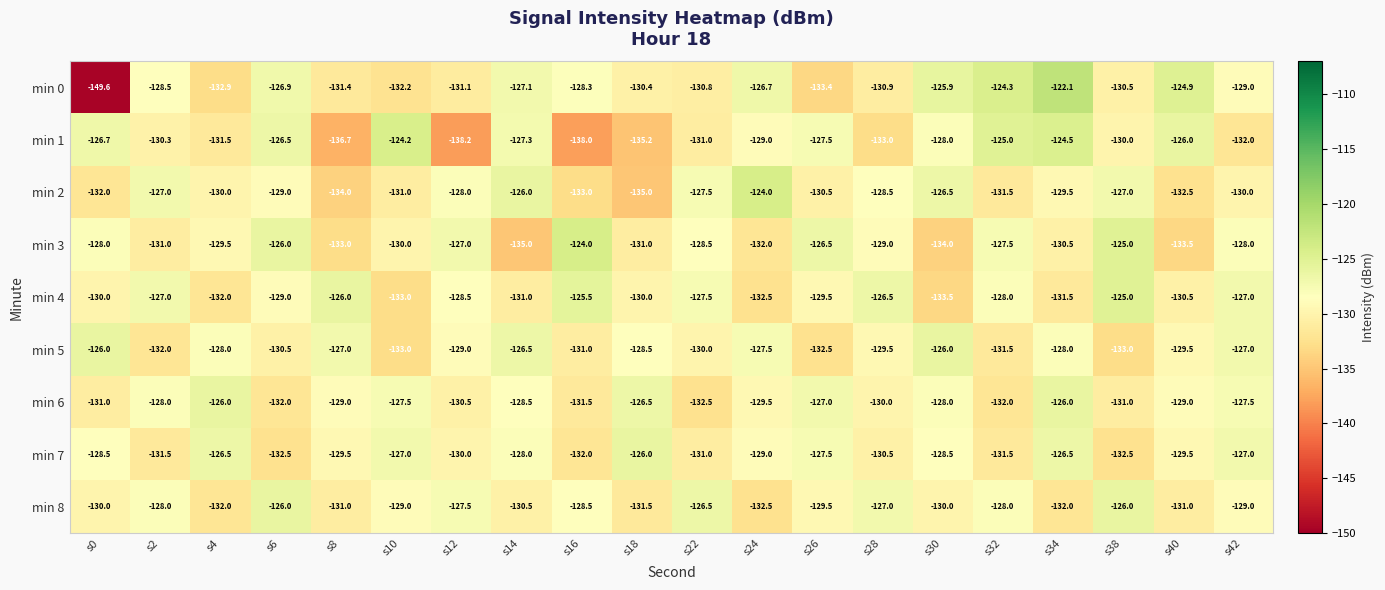

Between s24 and s38, which series saw the biggest shift?

min 4